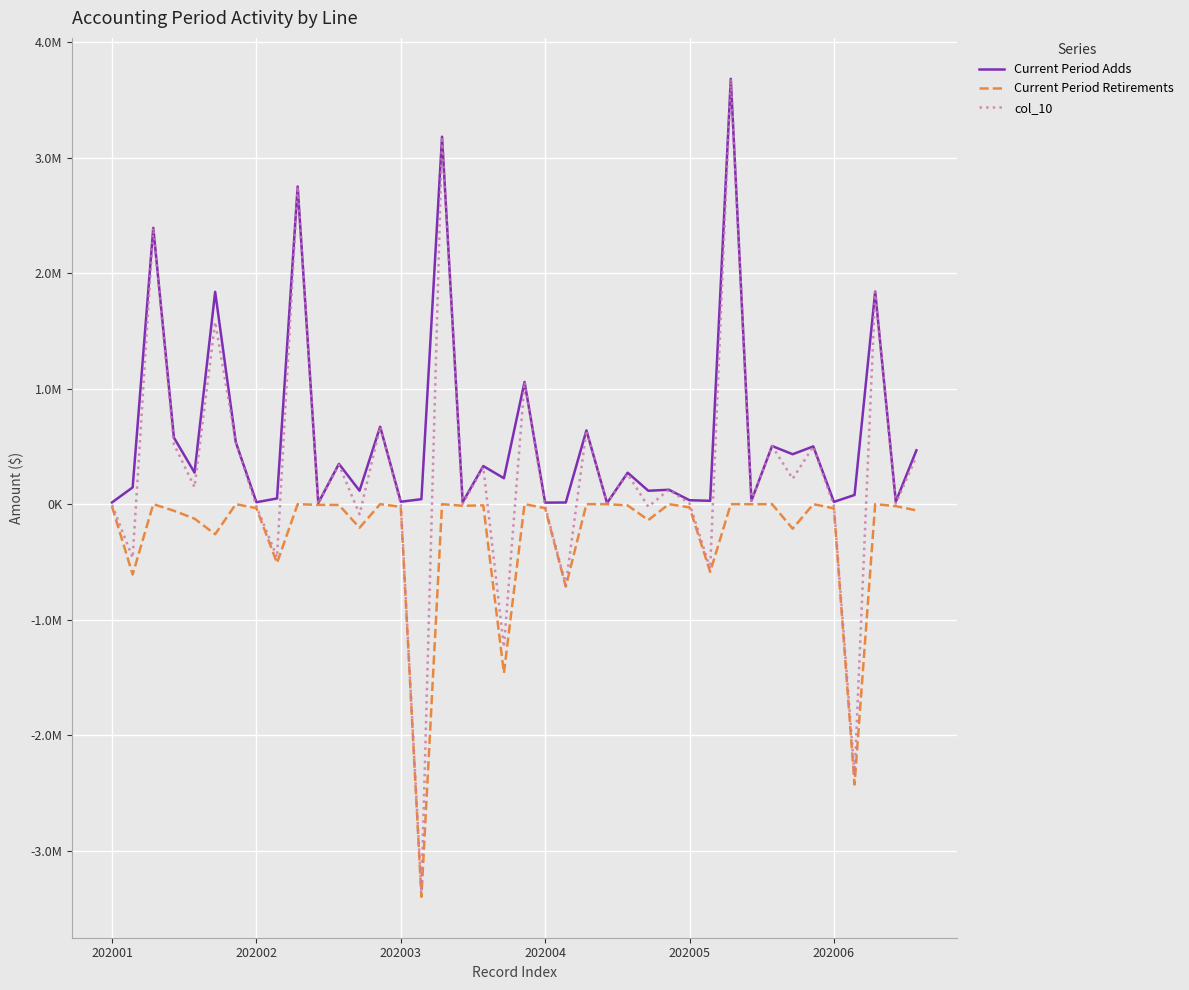

True or false: Current Period Retirements and col_10 intersect in this chart.

False